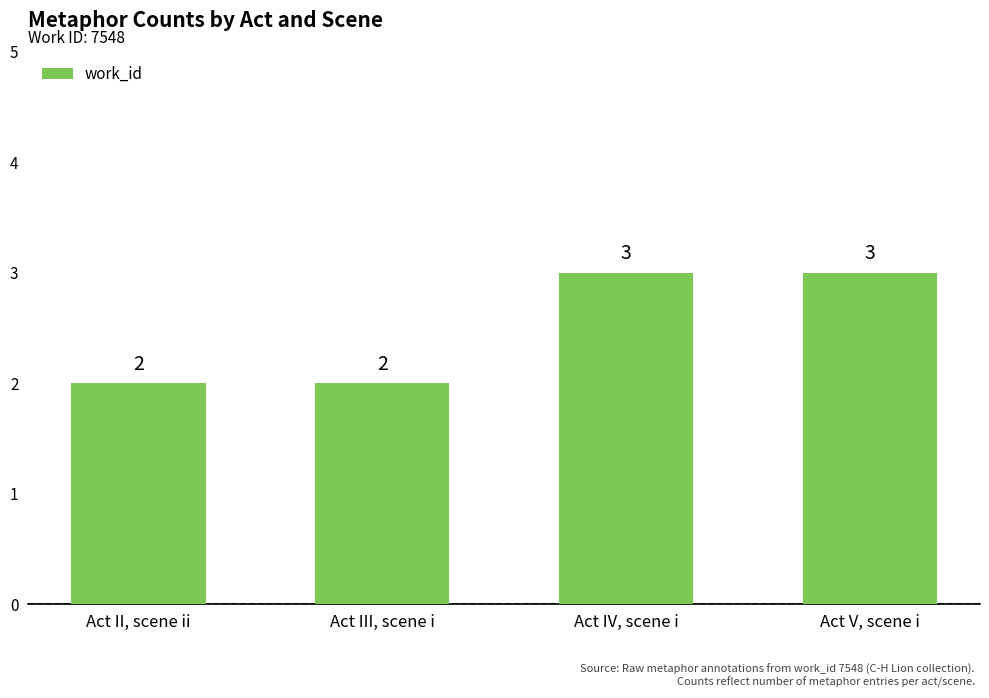

Count the values in the range 2 to 3.

4